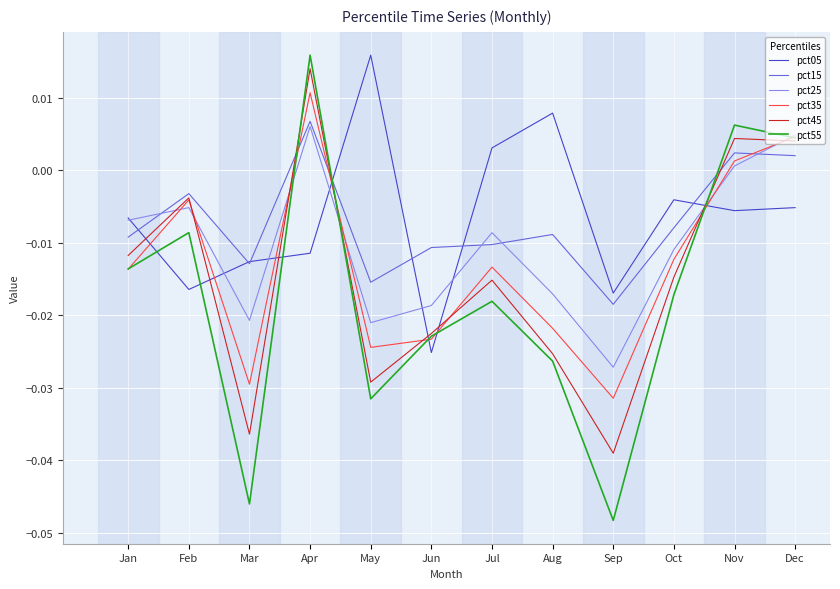

True or false: pct25 has more than 0 interior local peaks.

True